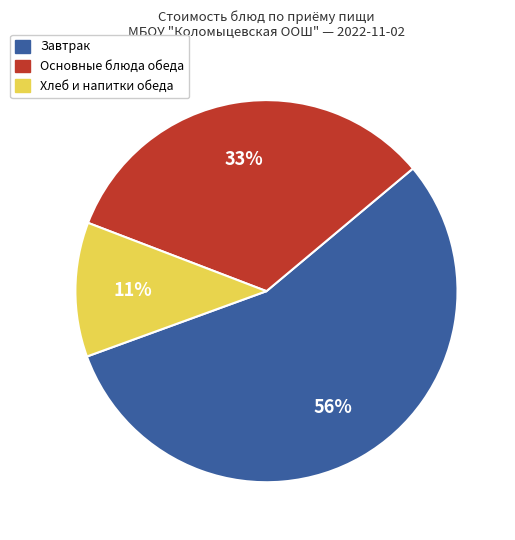

To the nearest percent, what percentage of the pie is Основные блюда обеда?

33%